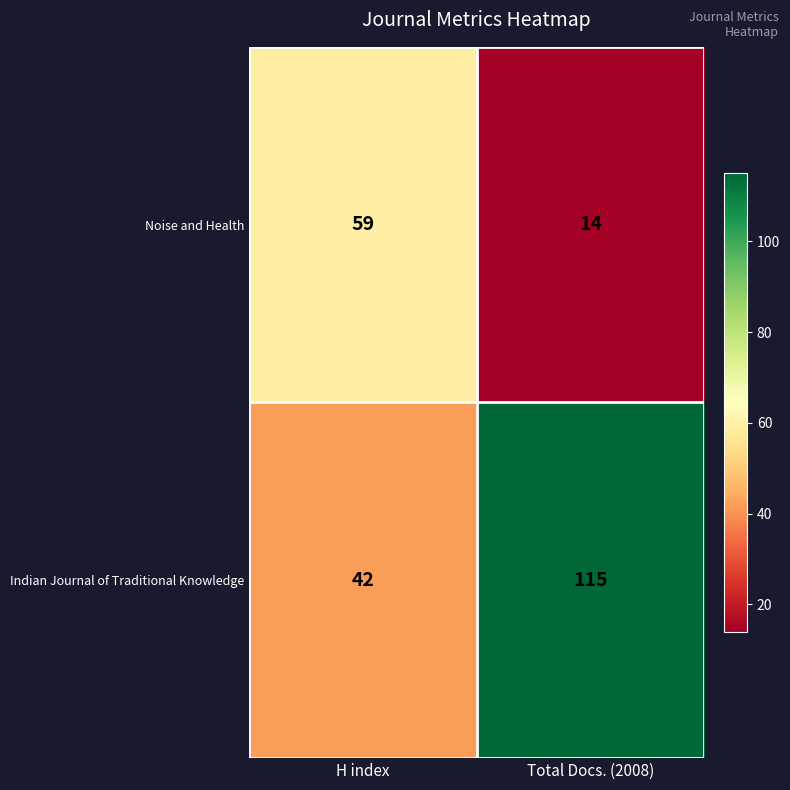

True or false: Noise and Health has a value of 21 at H index.

False